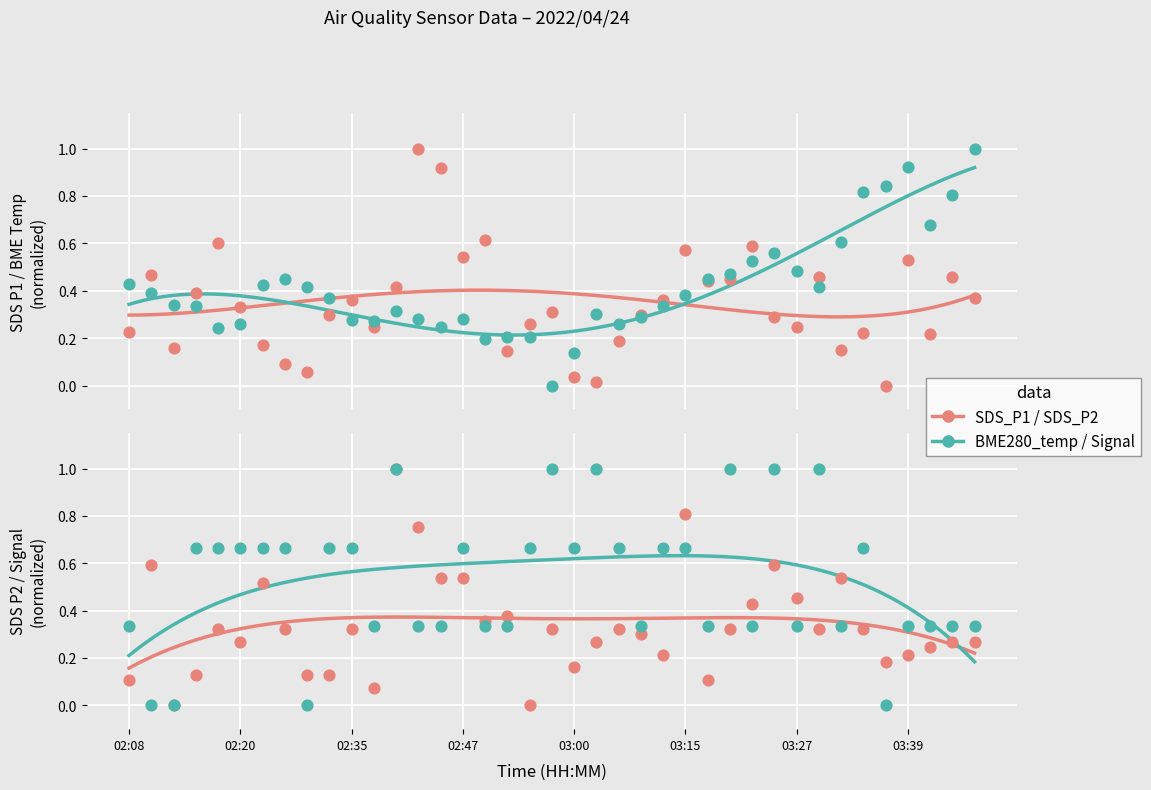

Which series has the largest Y range (max minus min)?

SDS_P1